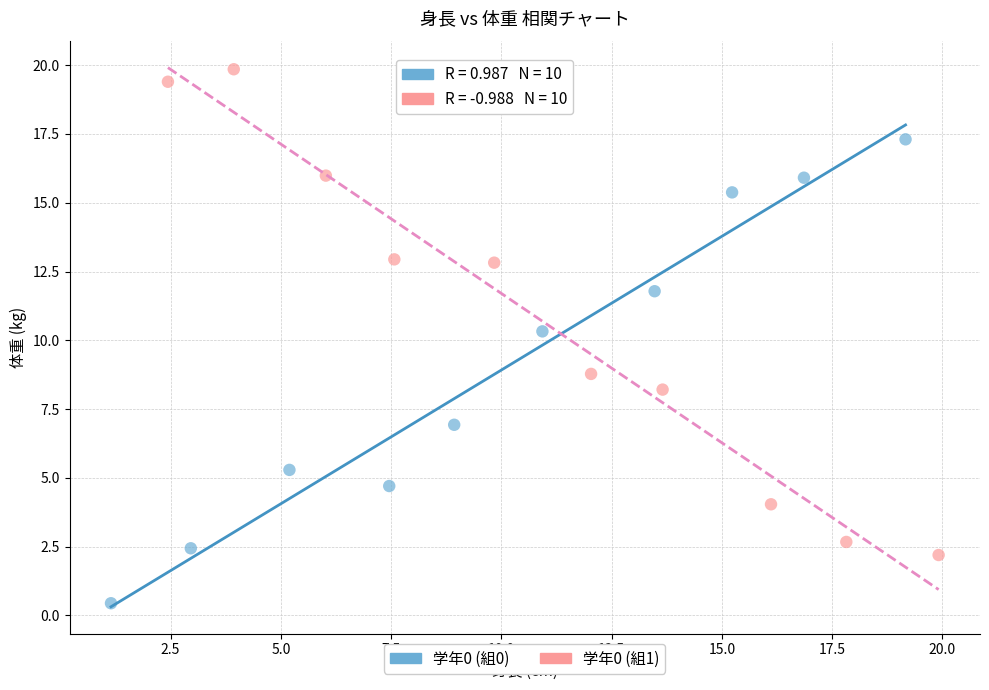

What are all the series names shown in the legend?

学年0 (組0), 学年0 (組1)